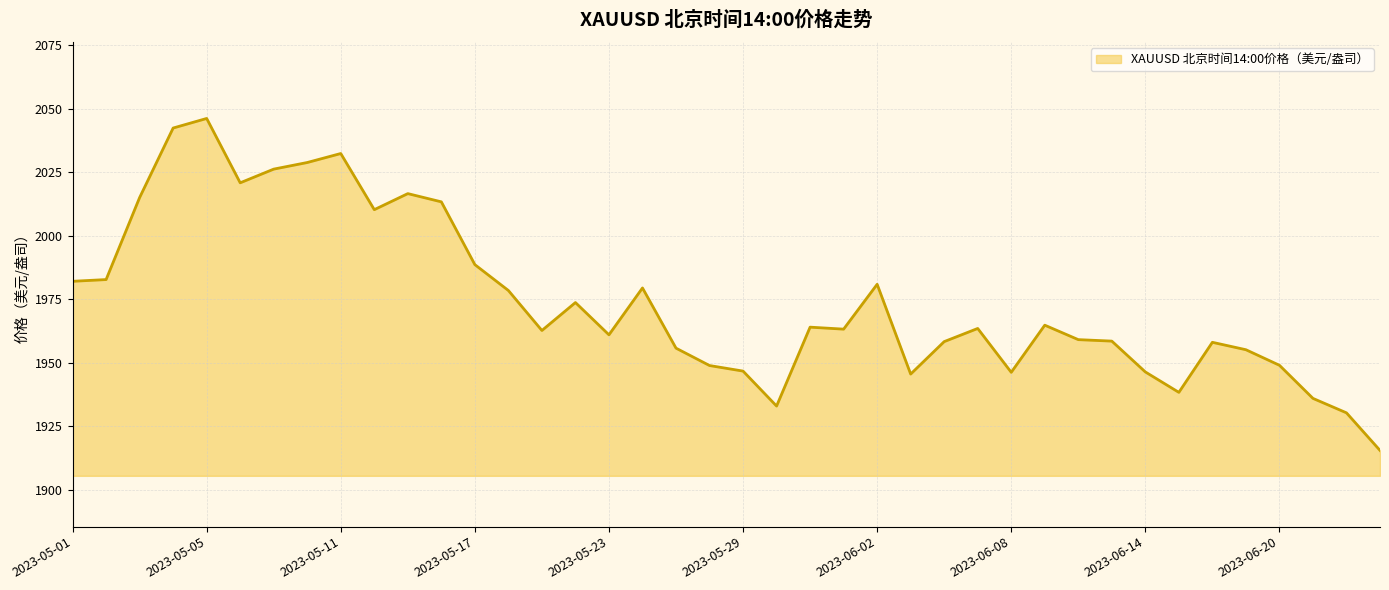

What is the sum of all values?

78979.4